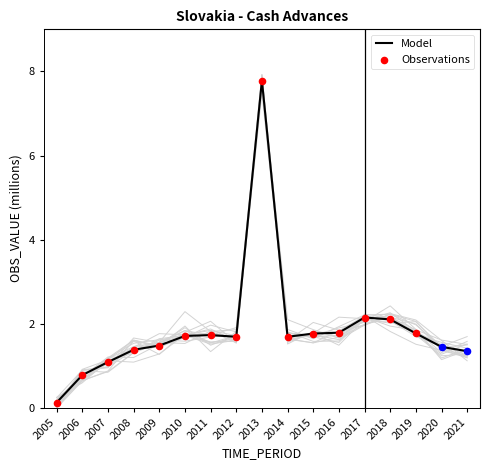

Which has a higher value, 2011 or 2015?

2015